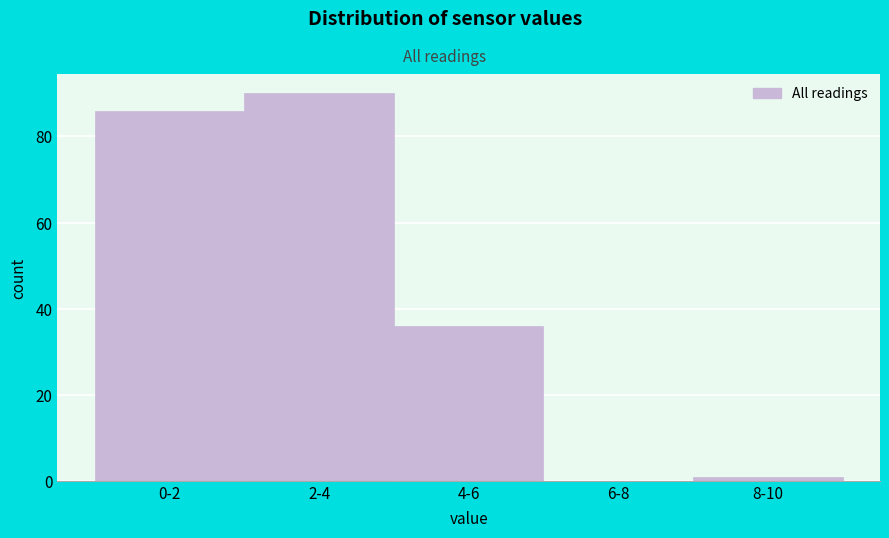

Reading left to right, transcribe all the data shown in this chart.

0-2=86	2-4=90	4-6=36	6-8=0	8-10=1